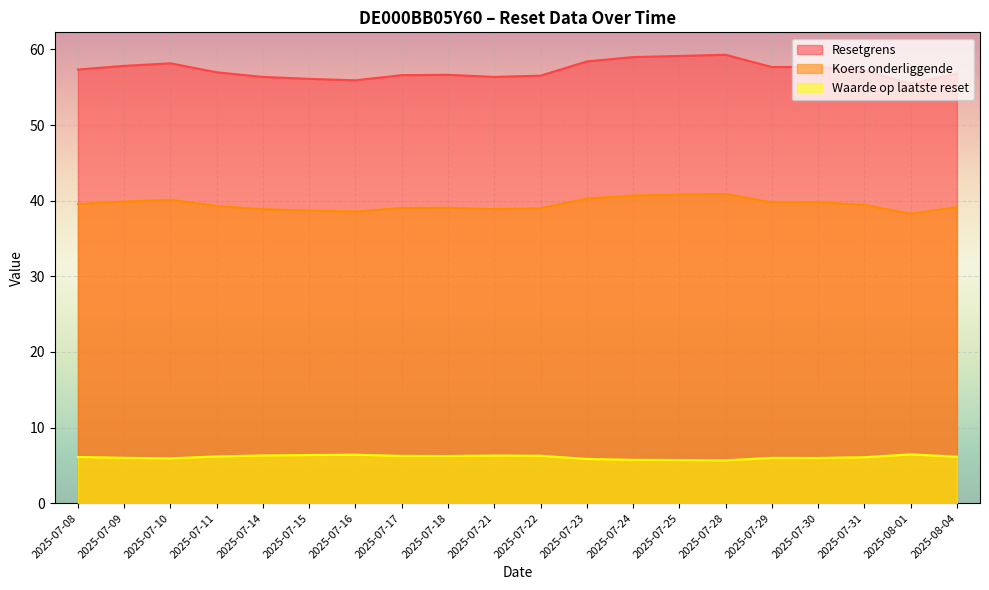

Is the value of Resetgrens at 2025-07-21 greater than the value of Waarde op laatste reset at 2025-07-25?

Yes